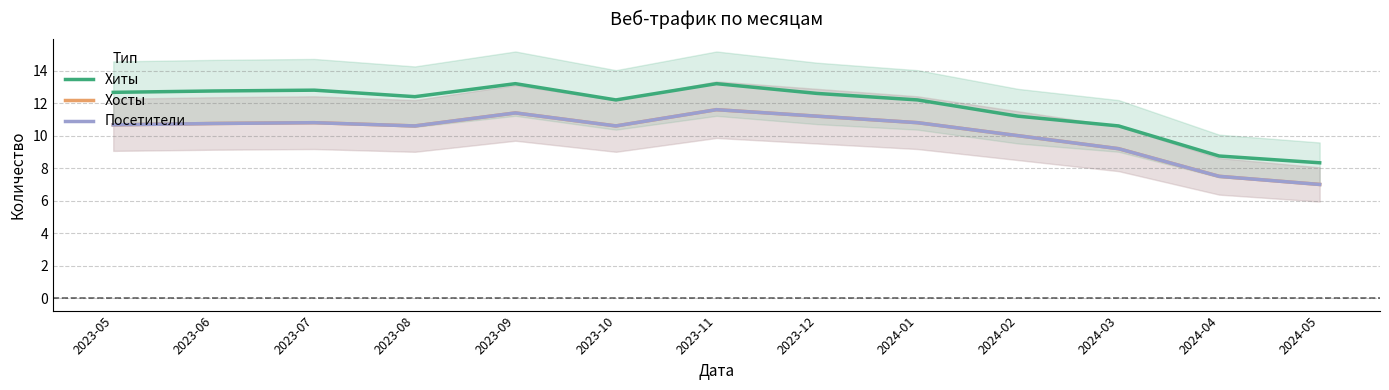

True or false: Хосты and Хиты cross at least once.

False